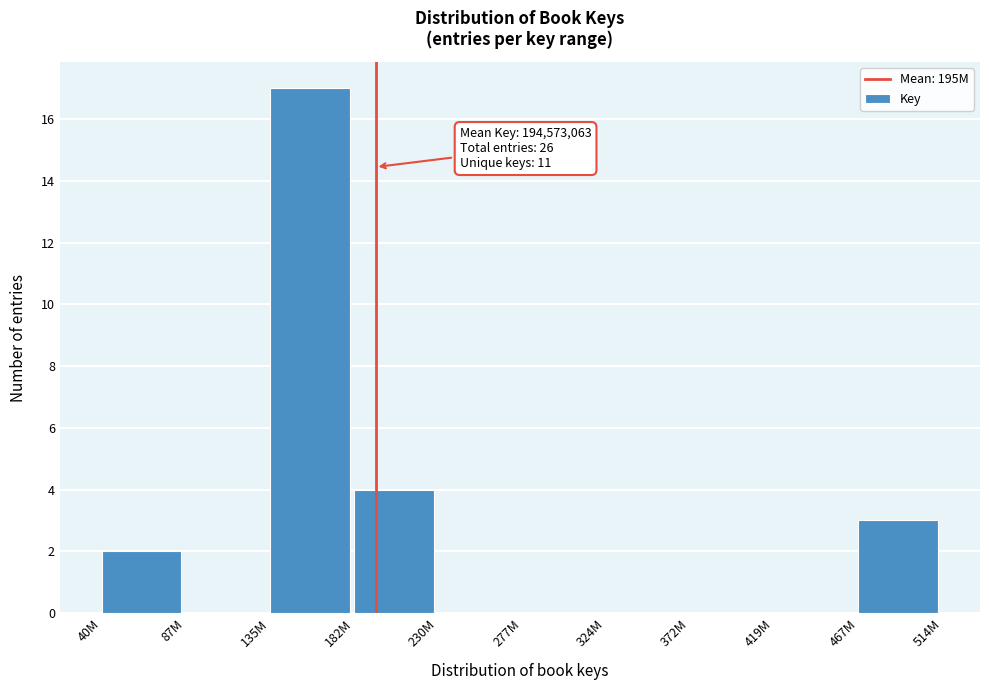

Reading left to right, extract all data points from this chart.

40M=2	87M=0	135M=17	182M=4	230M=0	277M=0	324M=0	372M=0	419M=0	467M=3